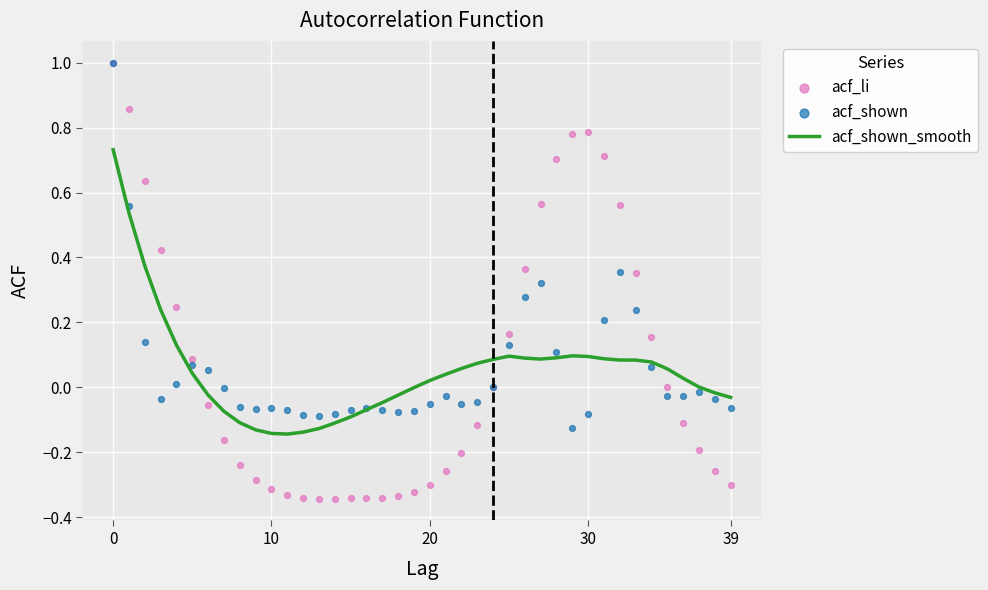

What are all the series names shown in the legend?

acf_shown_smooth, acf_li, acf_shown